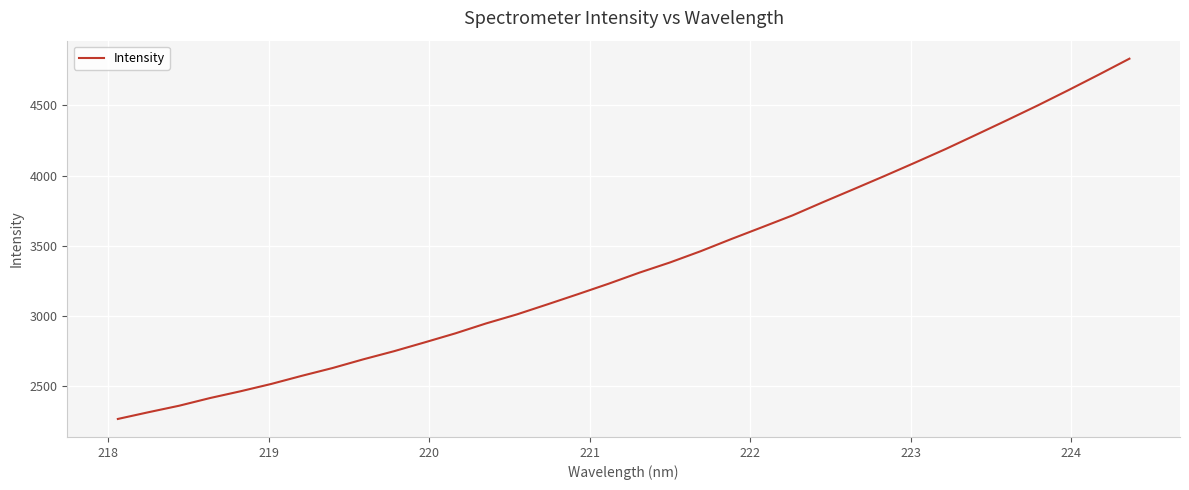

What is the greatest value displayed?

4833.3